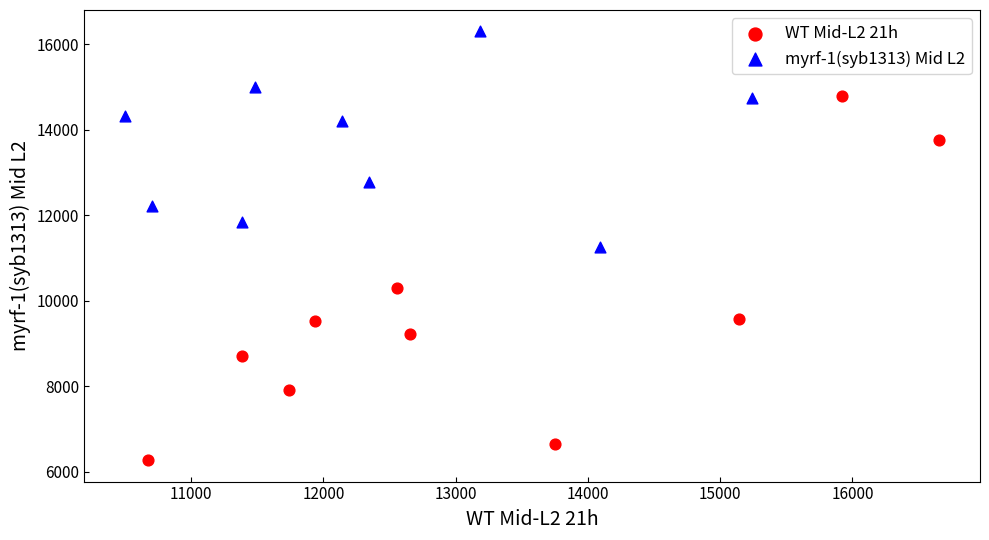

Which series contains the lowest Y value?

WT Mid-L2 21h